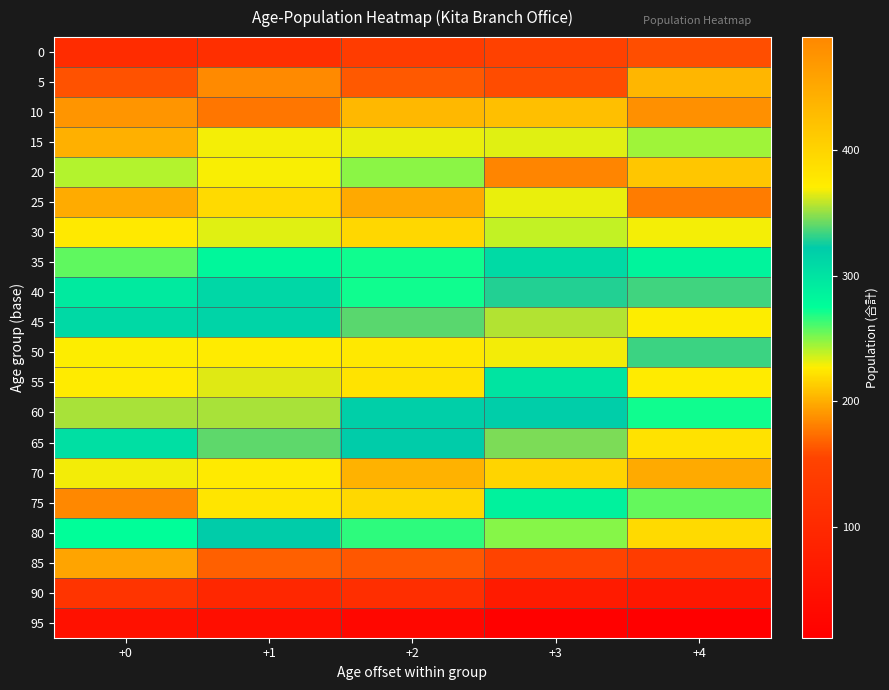

How many series are shown in this chart?

20